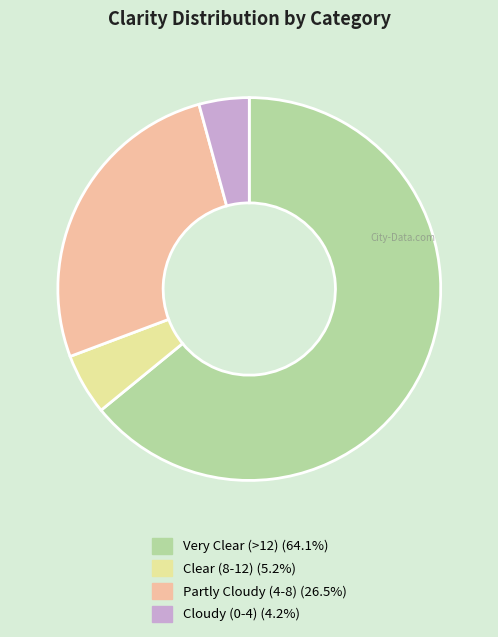

Does any single category account for the majority?

Yes